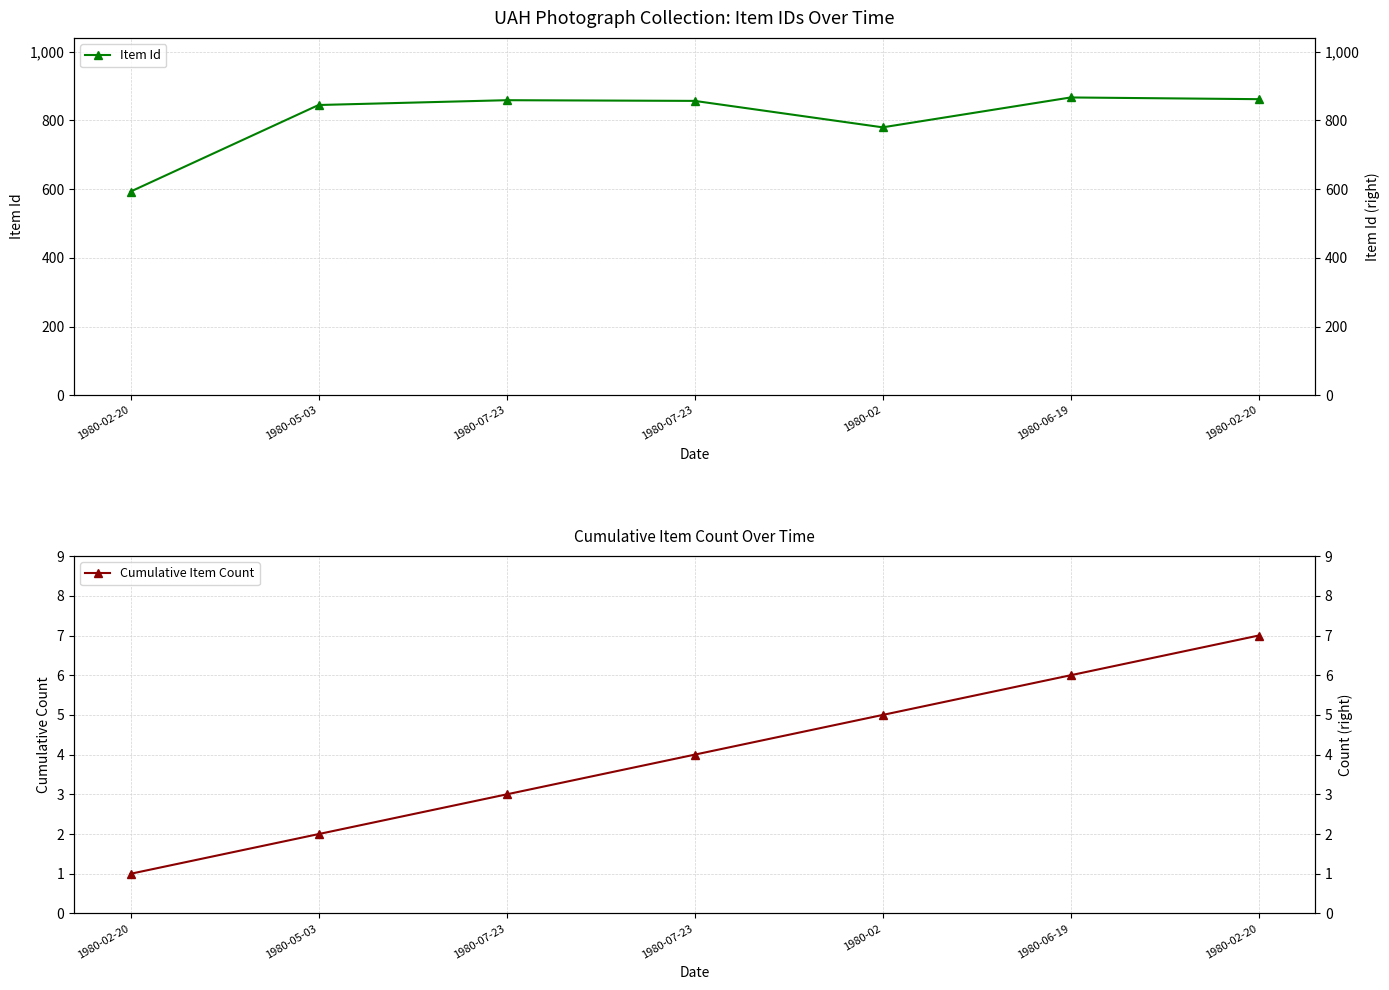

Which has a higher value, 1980-02 or 1980-02-20?

1980-02